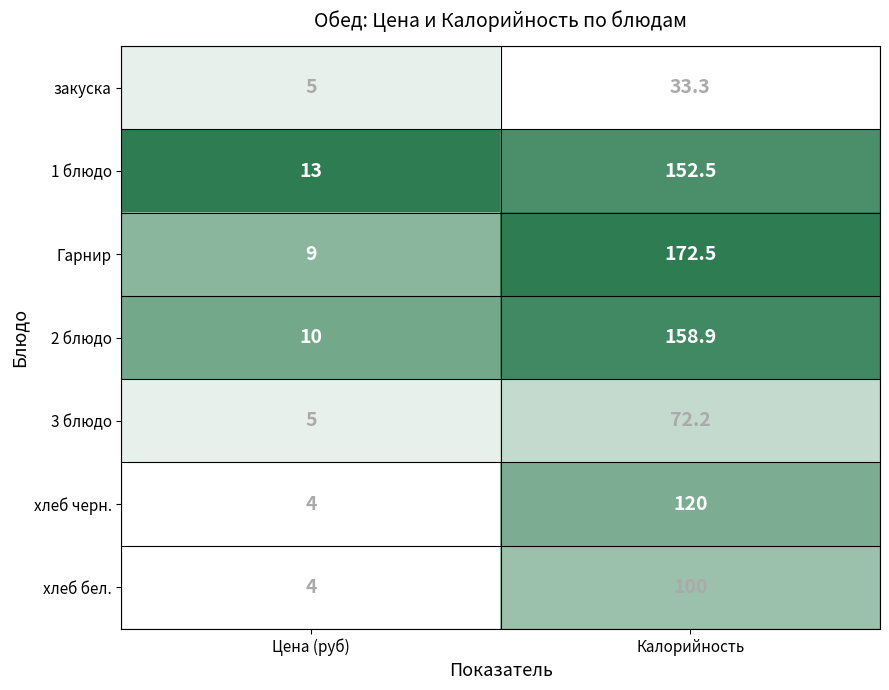

Read the Гарнир value at Цена (руб).

9.0